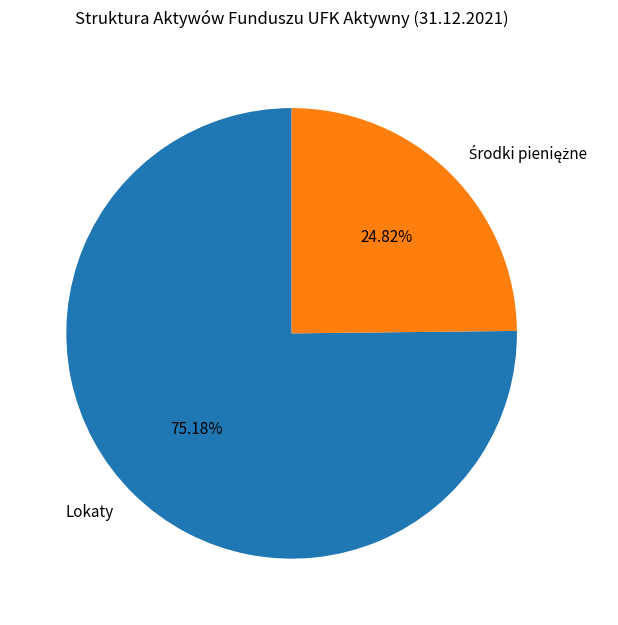

Which category has the biggest portion of the pie?

Lokaty